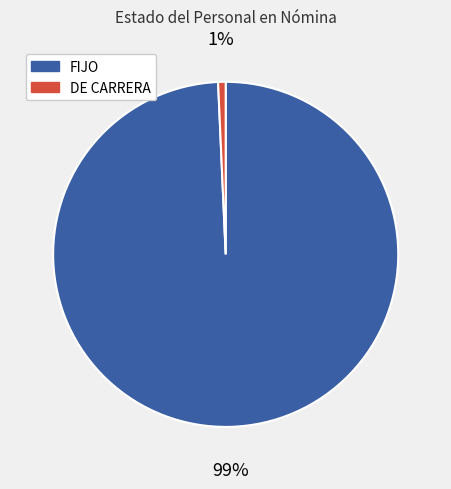

Between FIJO and DE CARRERA, which is larger?

FIJO